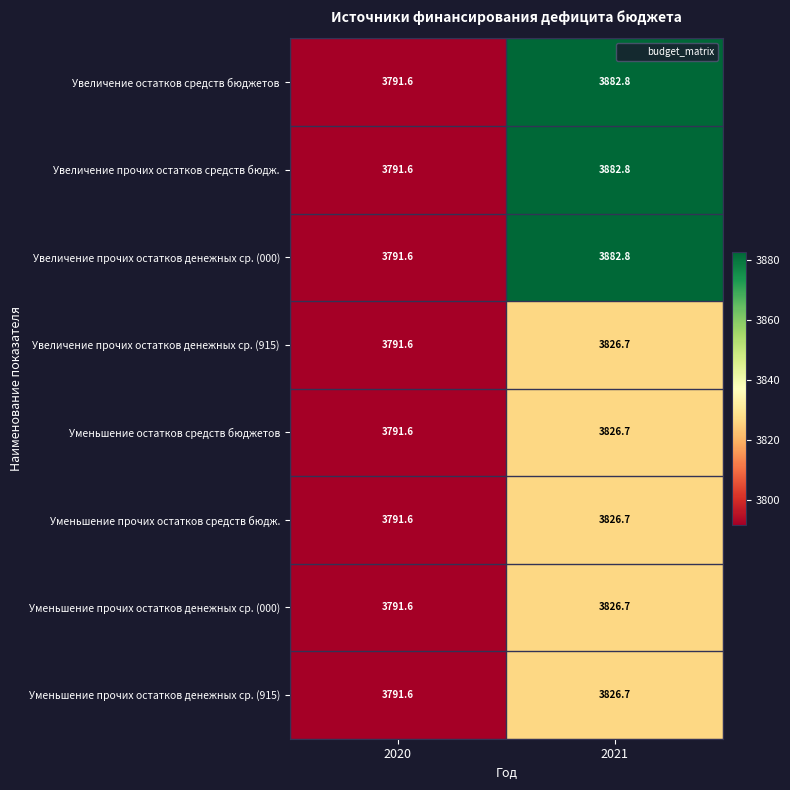

What is the maximum value shown in the chart?

3882.8